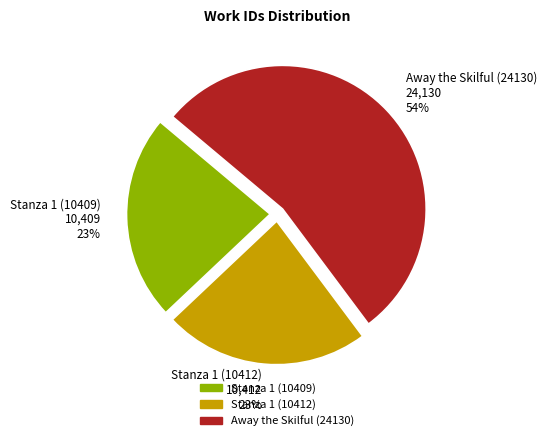

How many segments does this pie chart have?

3